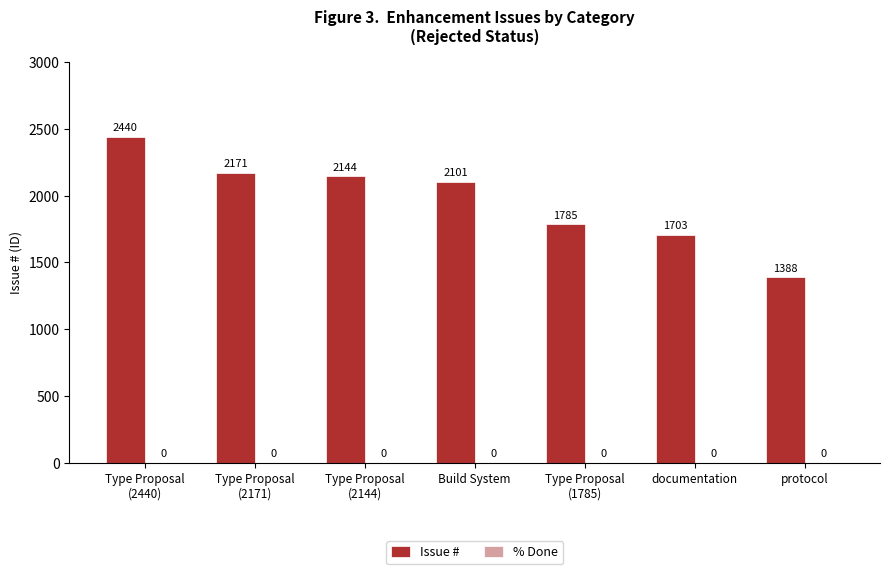

What is the sum of all values?

13732